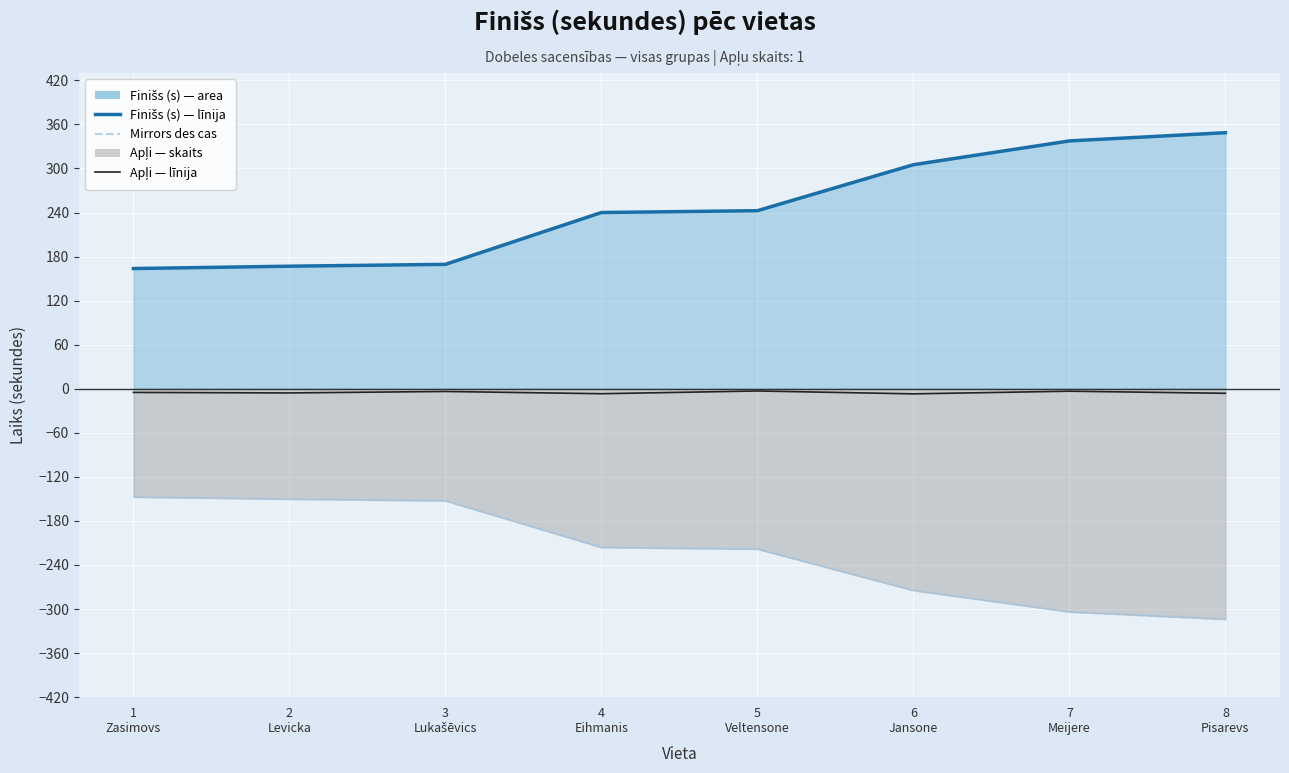

At which category is the sum across all series the highest?

7
Meijere